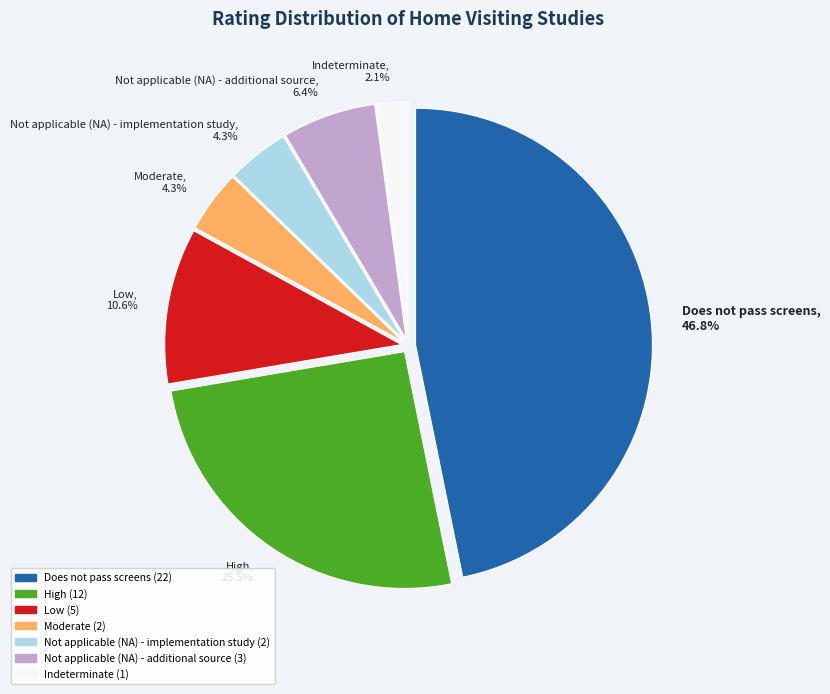

Does Not applicable (NA) - implementation study represent more than half of the total?

No